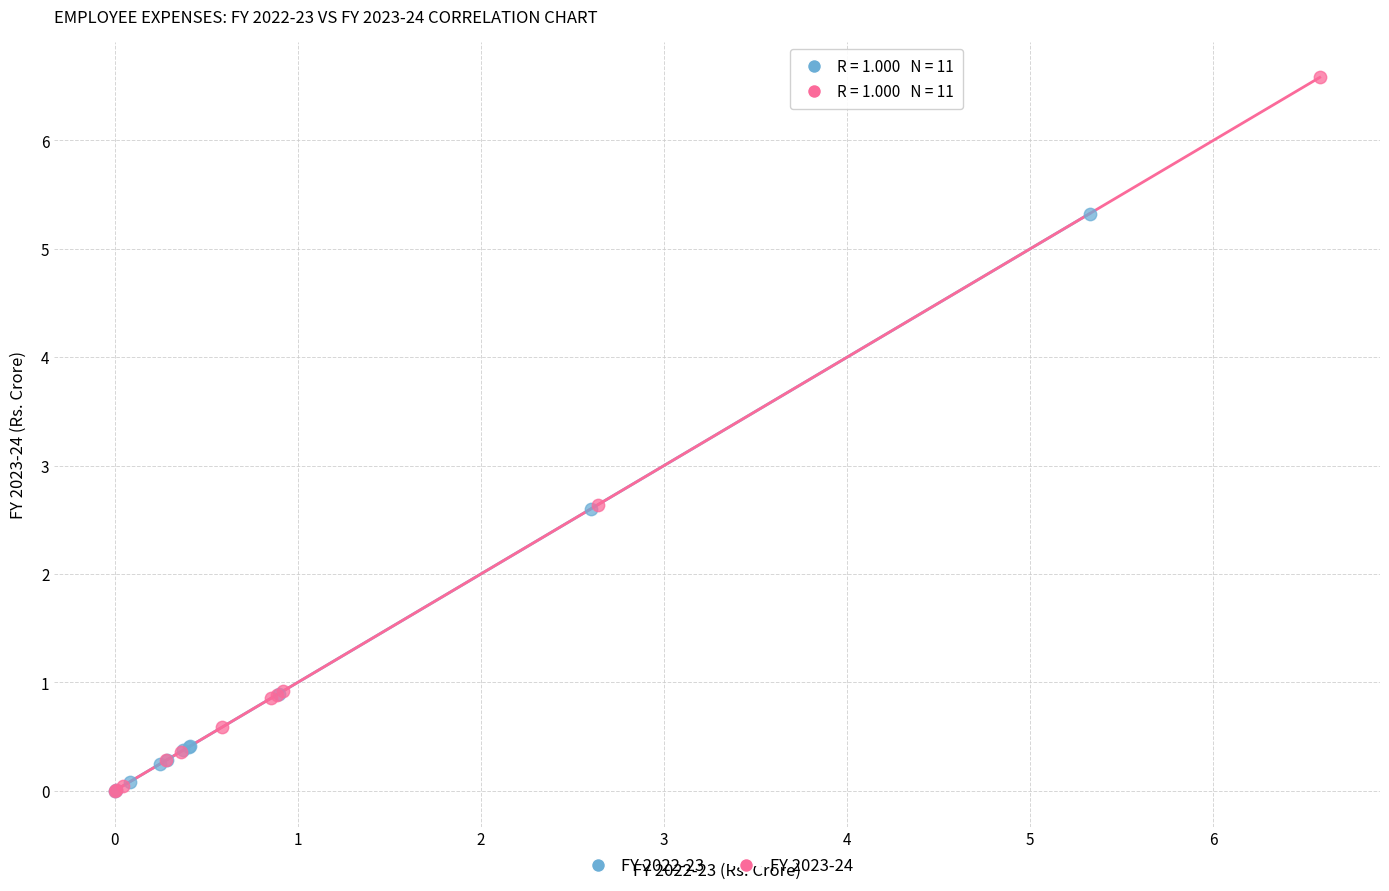

Which series has the widest spread of Y values?

FY 2023-24